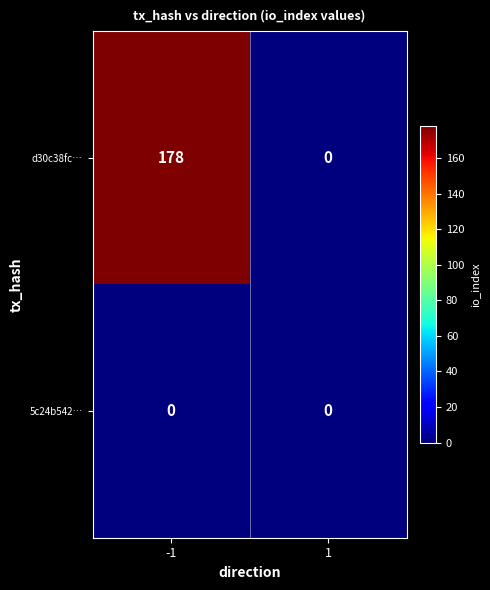

What is the maximum value shown in the chart?

178